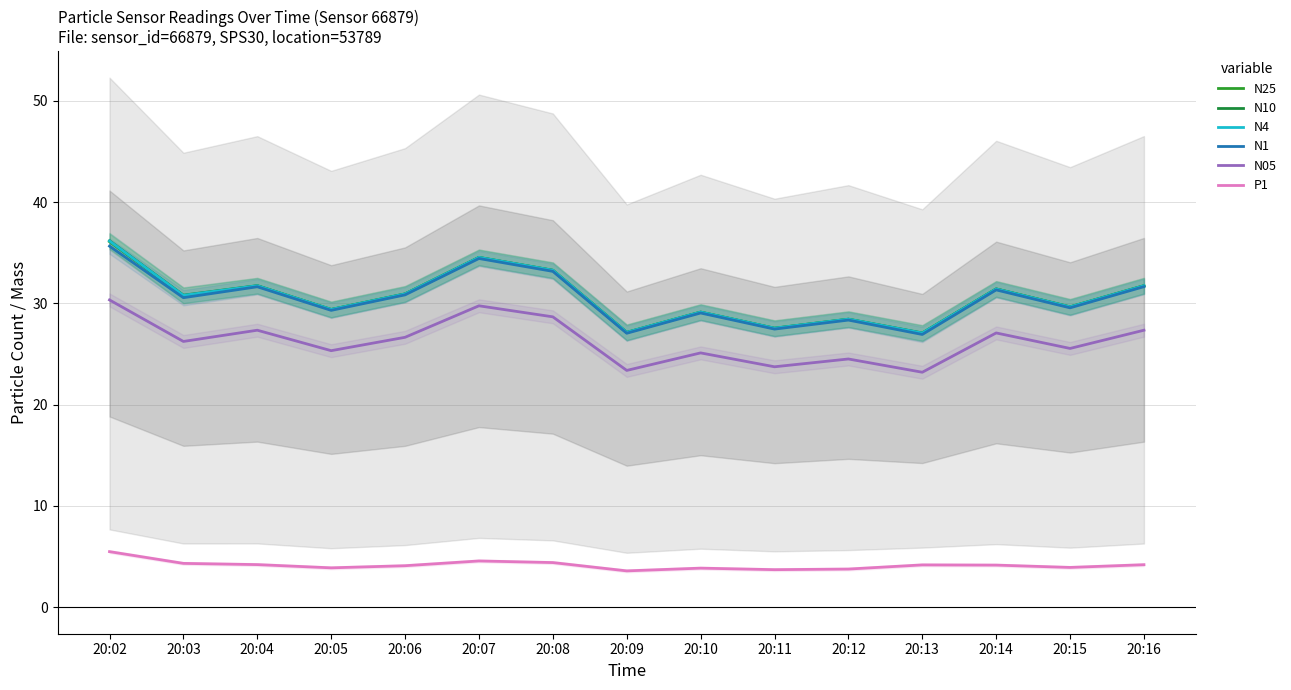

Where is N1 nearest to the value 31?

20:06